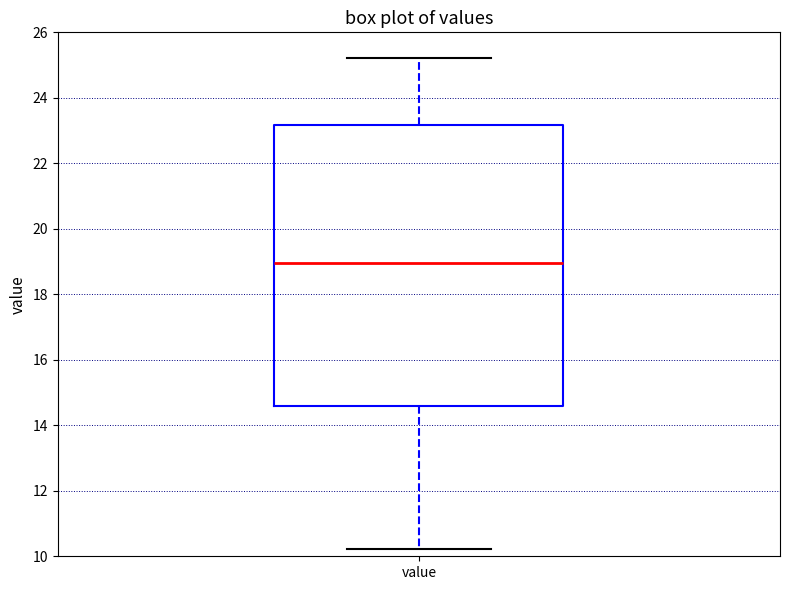

Transcribe this box plot: give where the median line is, the range the box spans, and where the two whiskers end, as read against the y-axis. The values are not printed on the chart, so give them approximately, as read against the axis.

median 19.0, box 14.6 to 23.2, whiskers 10.2 to 25.2